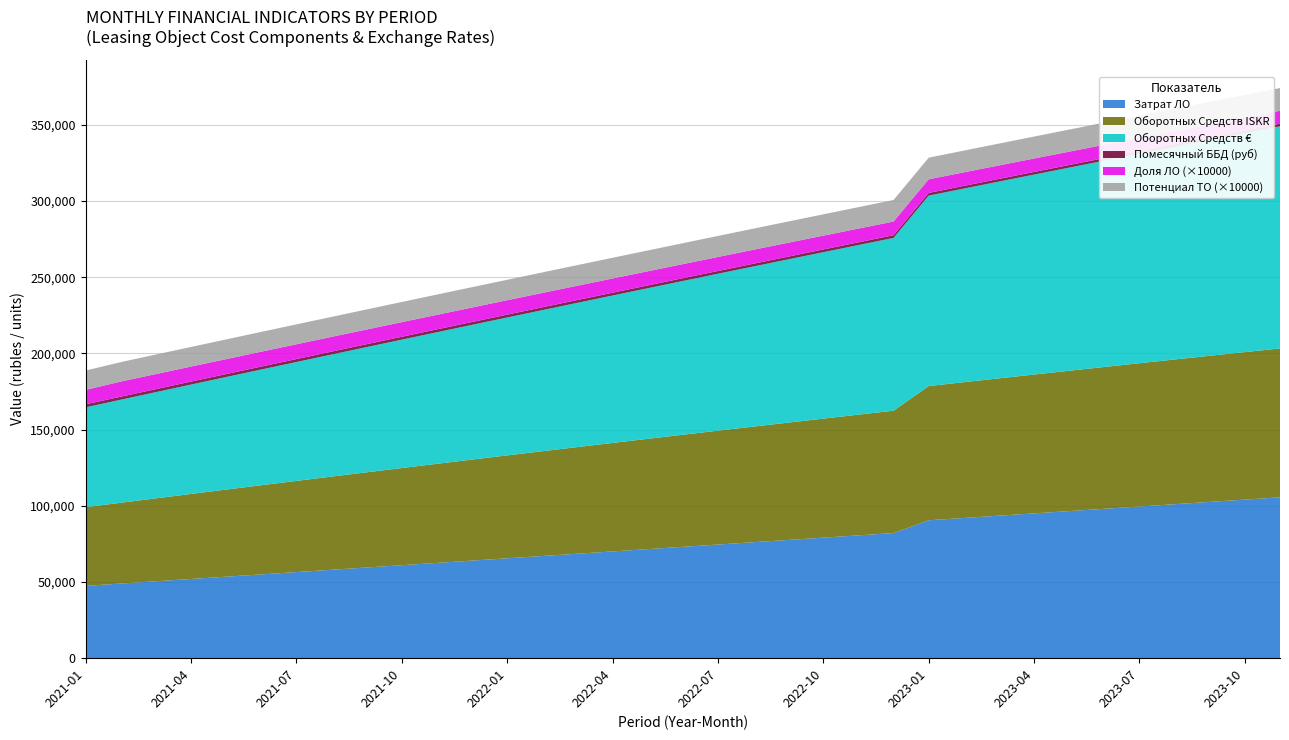

What is the minimum value for Затрат ЛО?

47461.1